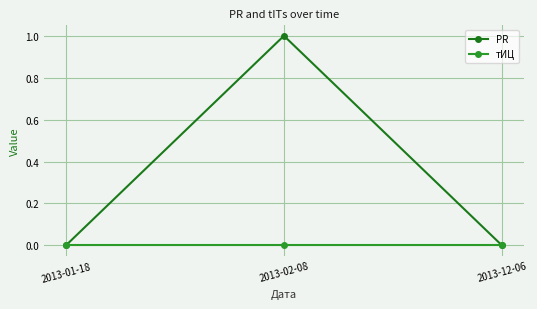

Where is тИЦ nearest to the value 0?

2013-01-18